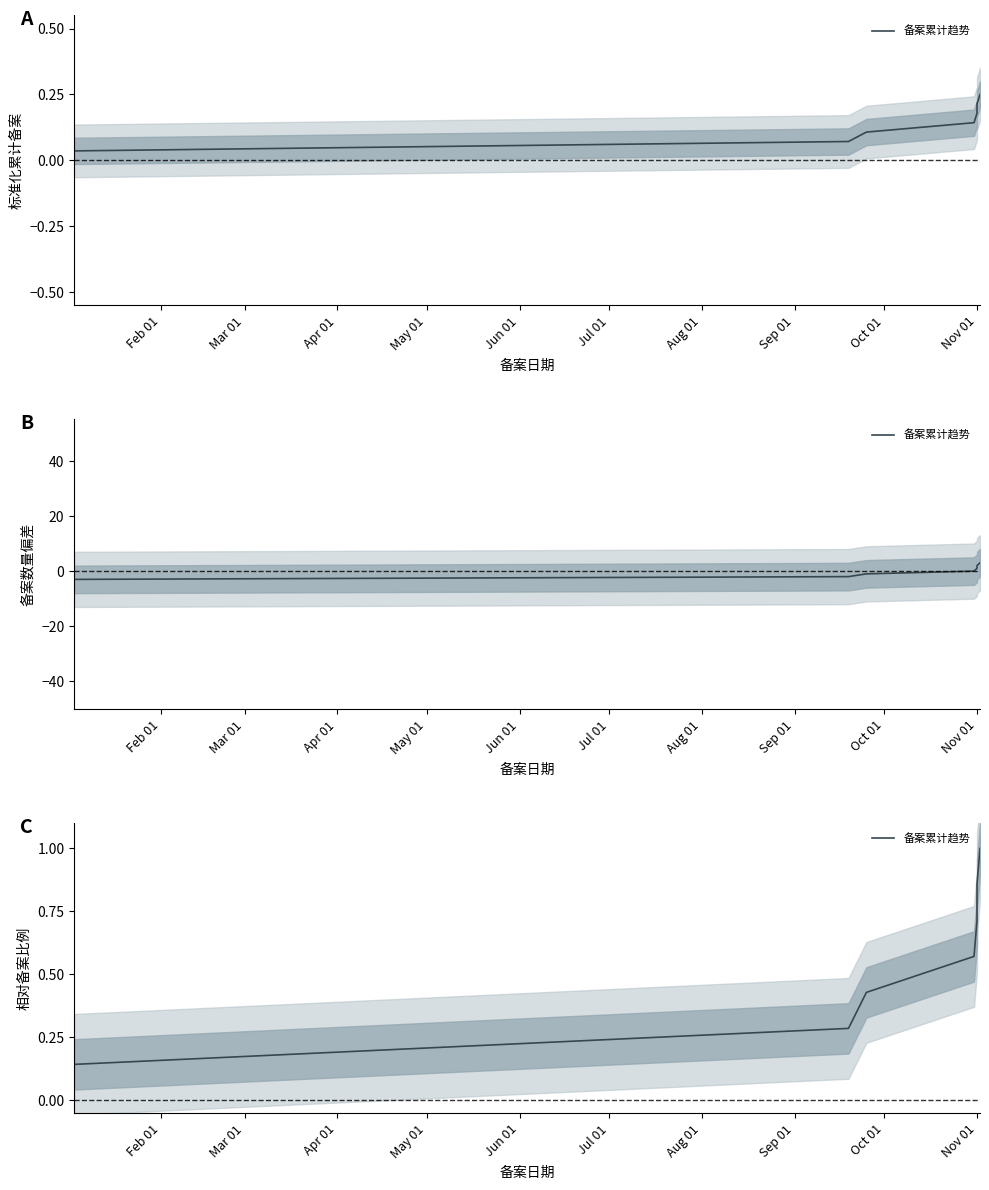

What is the sum of all values?

4.0